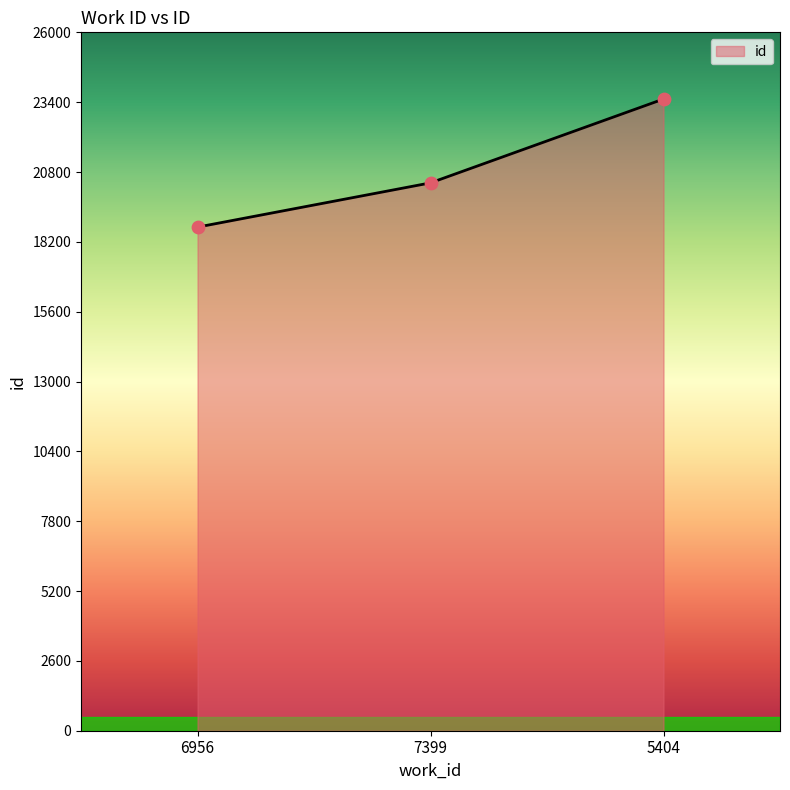

Approximately how many times larger is the value at 7399 compared to 5404?

0.9